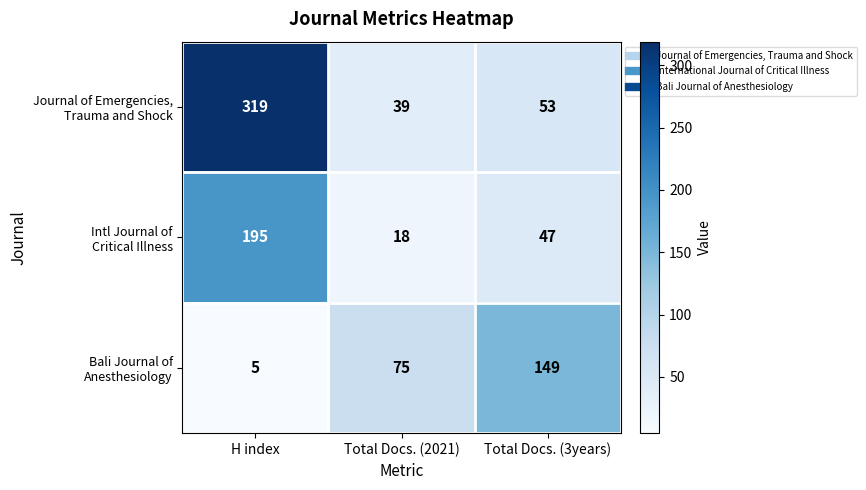

What is the spread (max minus min) of values at Total Docs. (2021)?

57